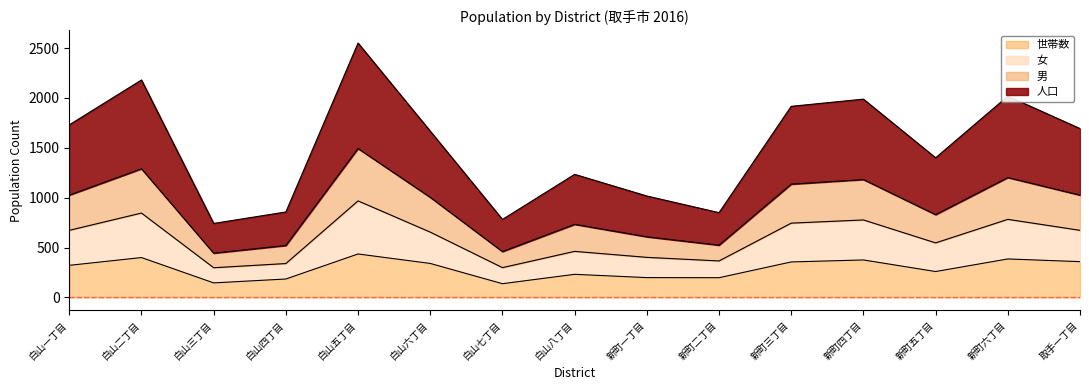

What position from the left is 白山五丁目?

5